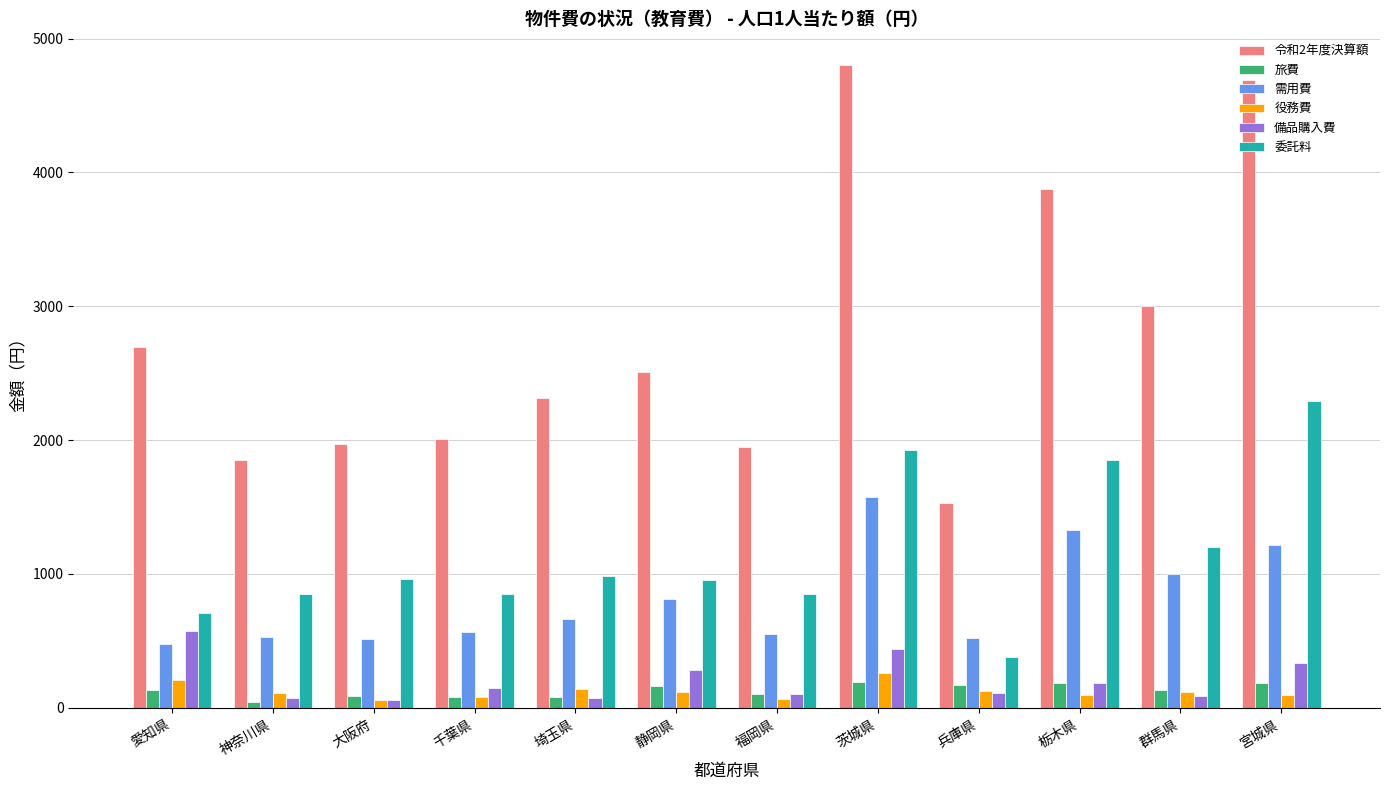

True or false: 令和2年度決算額 has a value of 4799 at 茨城県.

True